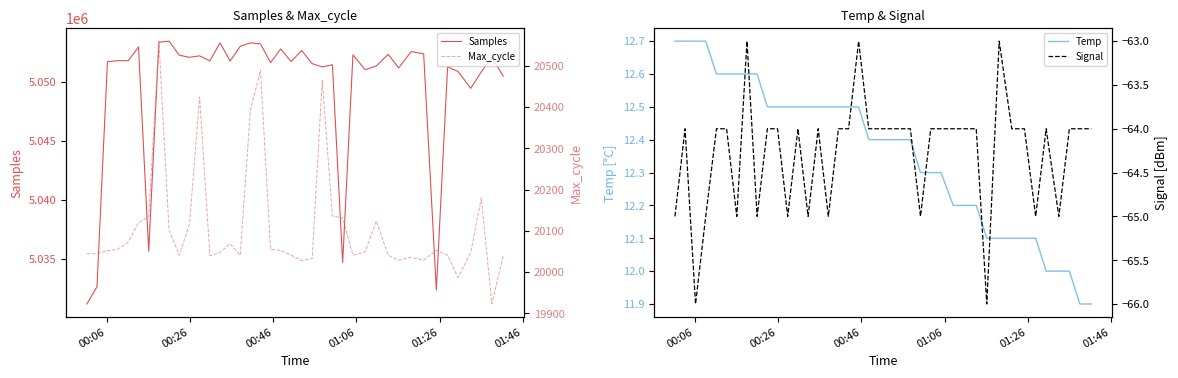

What is the minimum value for Samples?

5031190